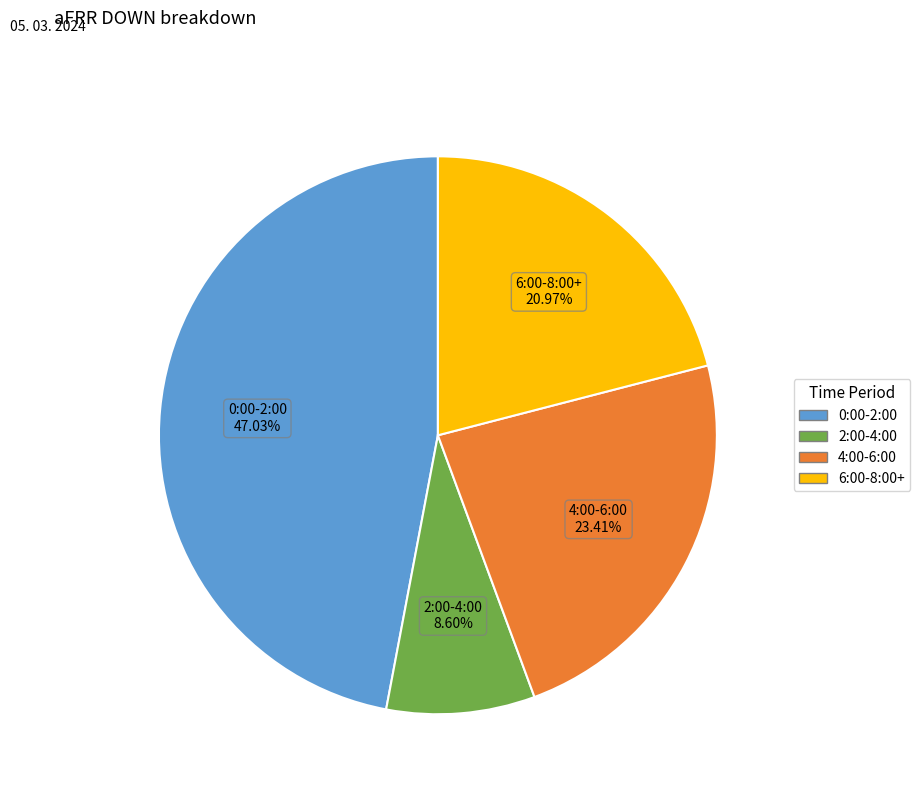

How many segments does this pie chart have?

4